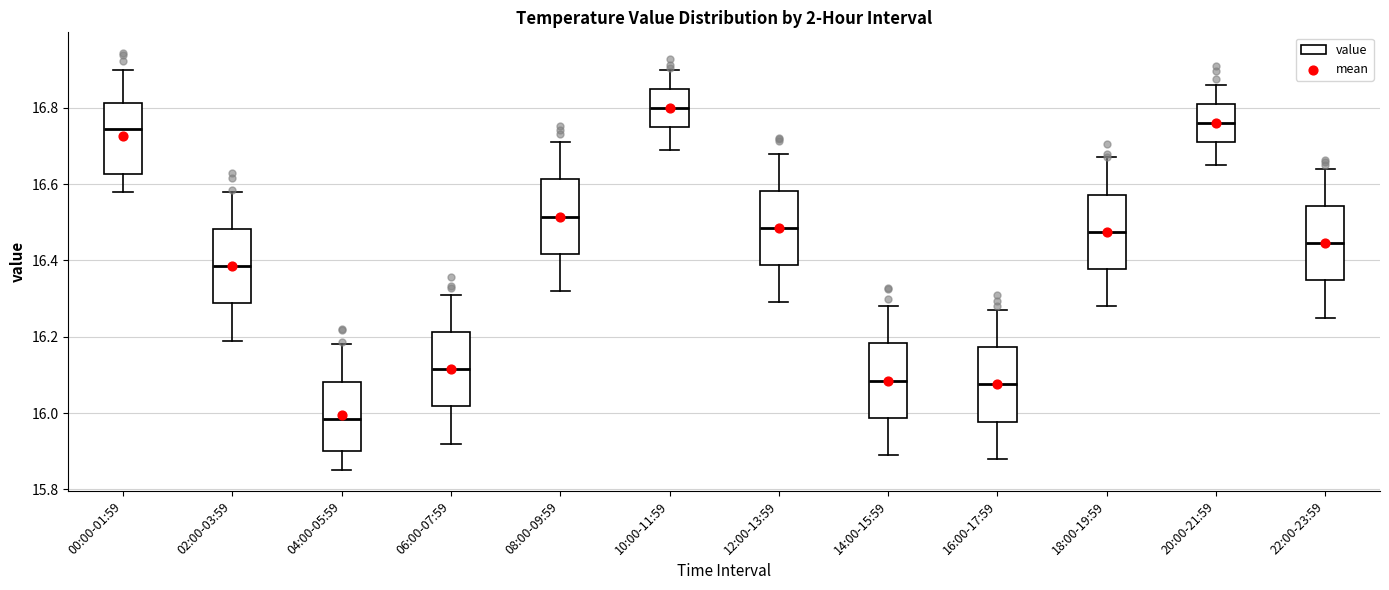

Where is the upper edge of the box for 06:00-07:59 on the y-axis? The values are not printed on the chart, so give them approximately, as read against the axis.

16.22